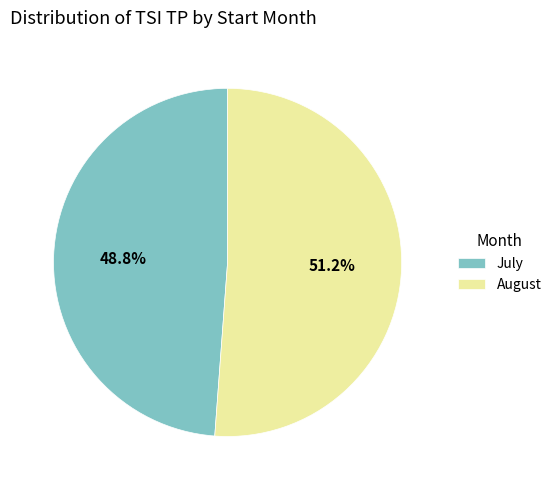

What percentage is NOT represented by August?

48.8%